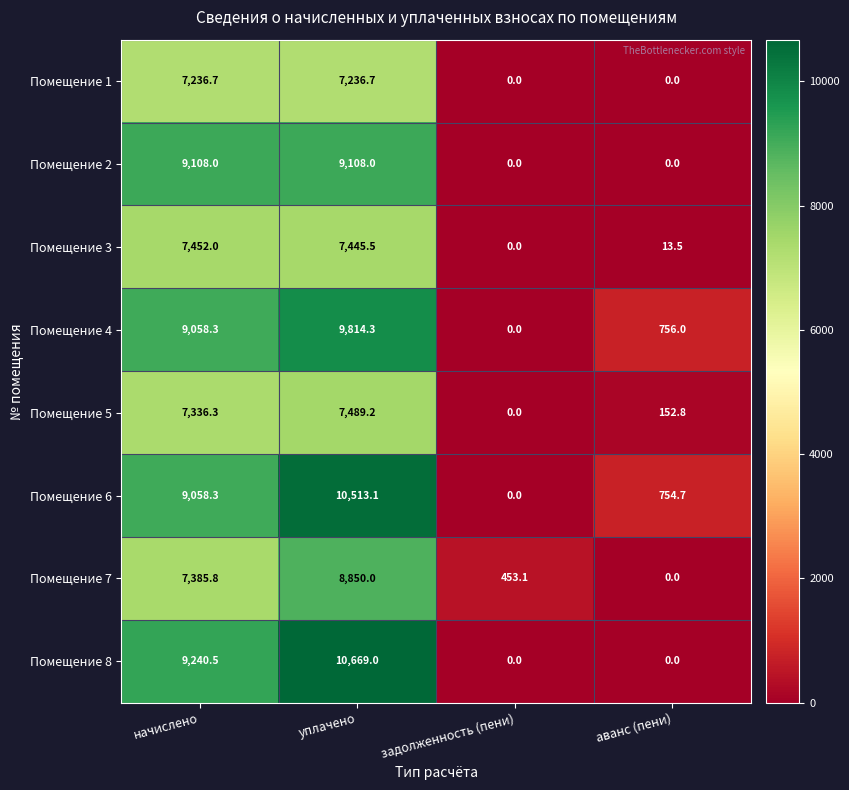

What is the difference between the second highest and second lowest values in the Помещение 1 series?

7236.7